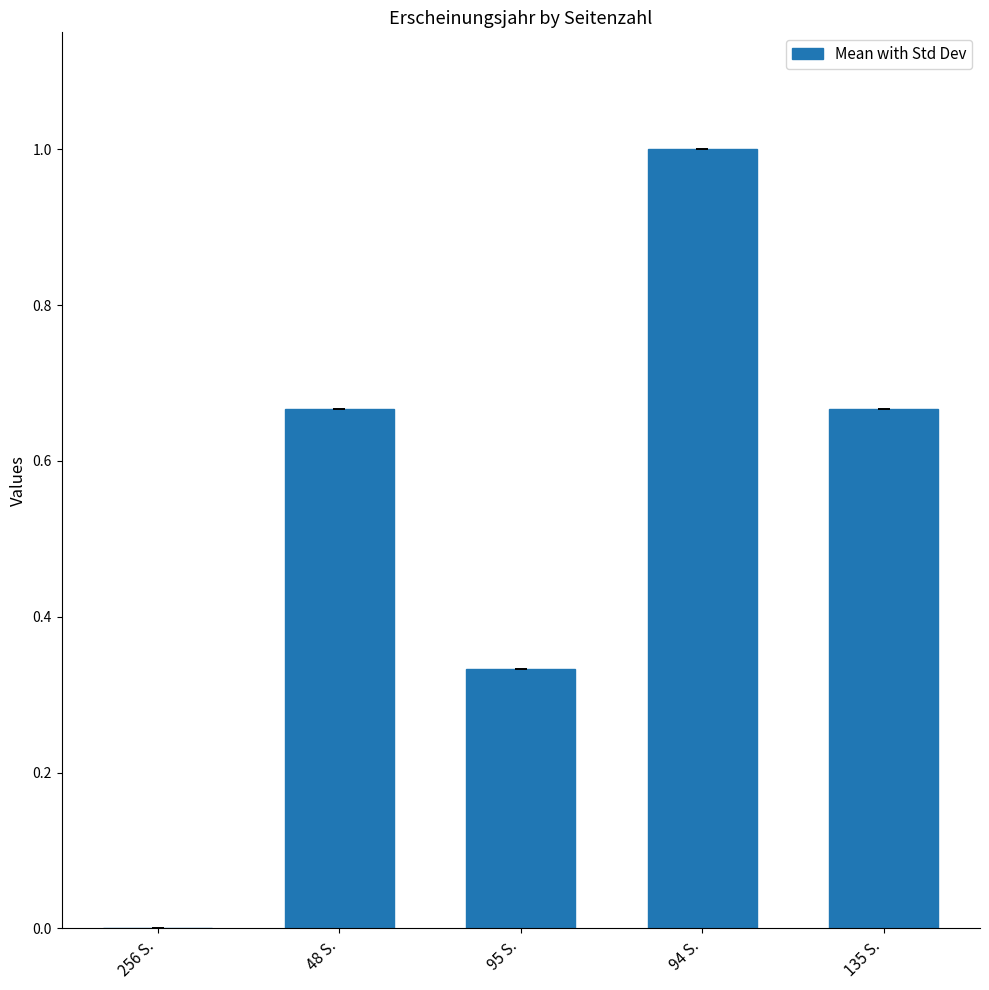

What is the sum of all values?

2.7